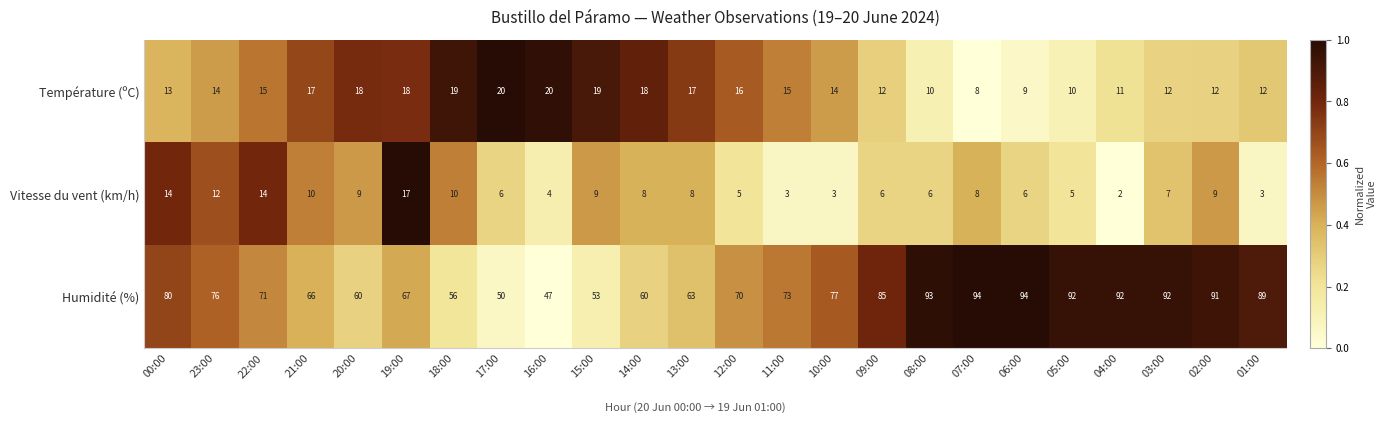

Which series has the widest spread of values?

Humidité (%)